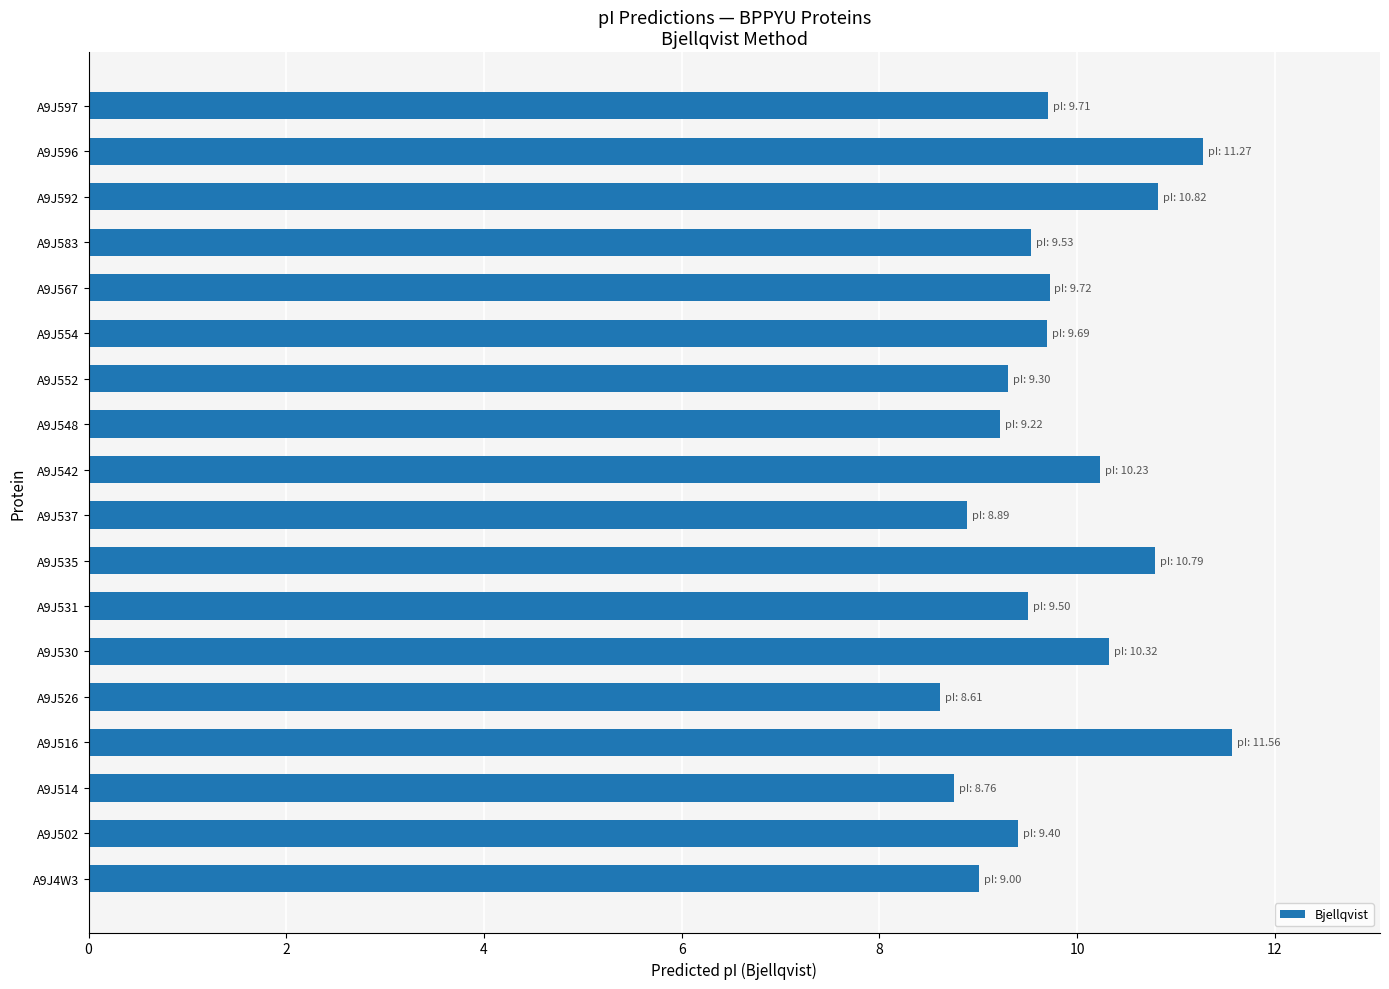

Which category has the highest value across all series?

A9J516